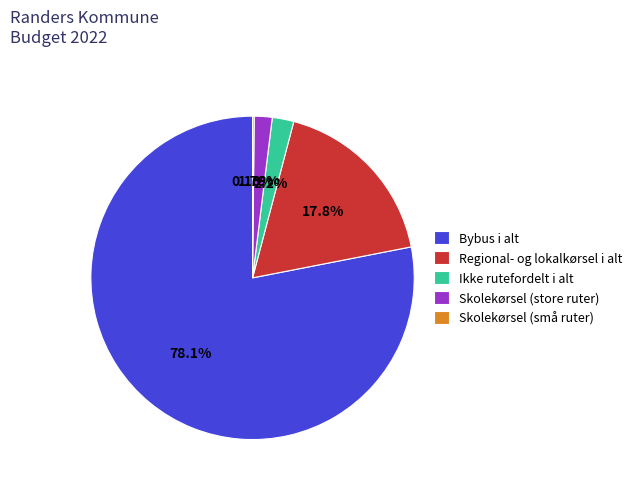

To the nearest percent, what is the average slice percentage?

20%